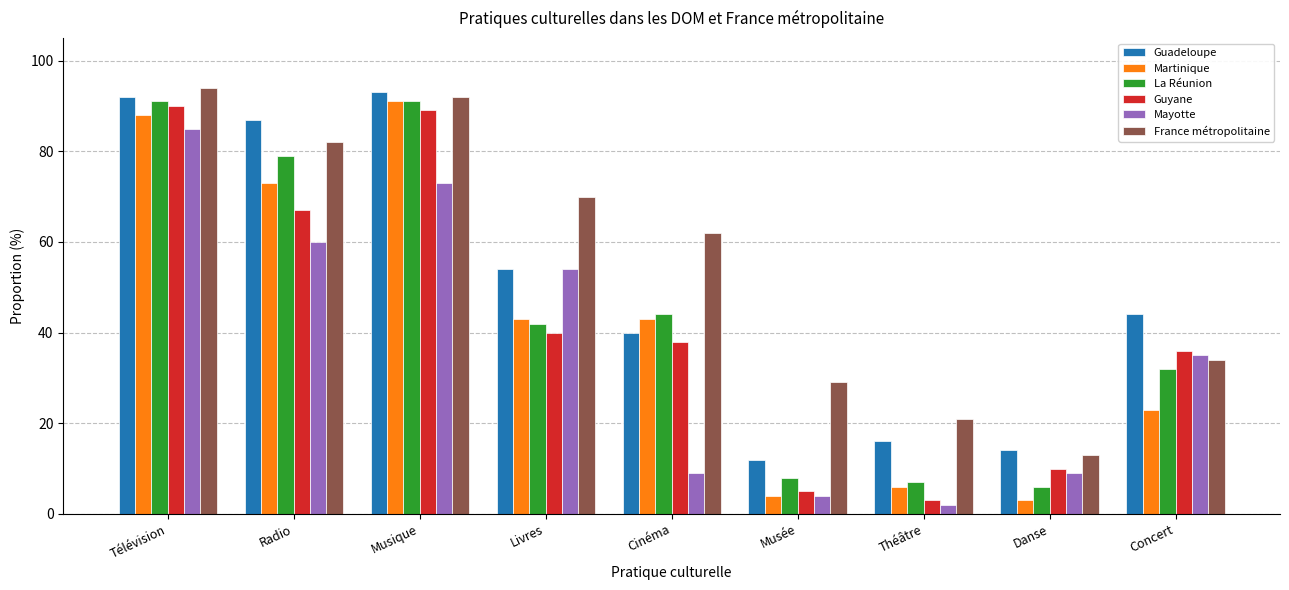

The Guadeloupe series shows 7 at Musée. True or false?

False